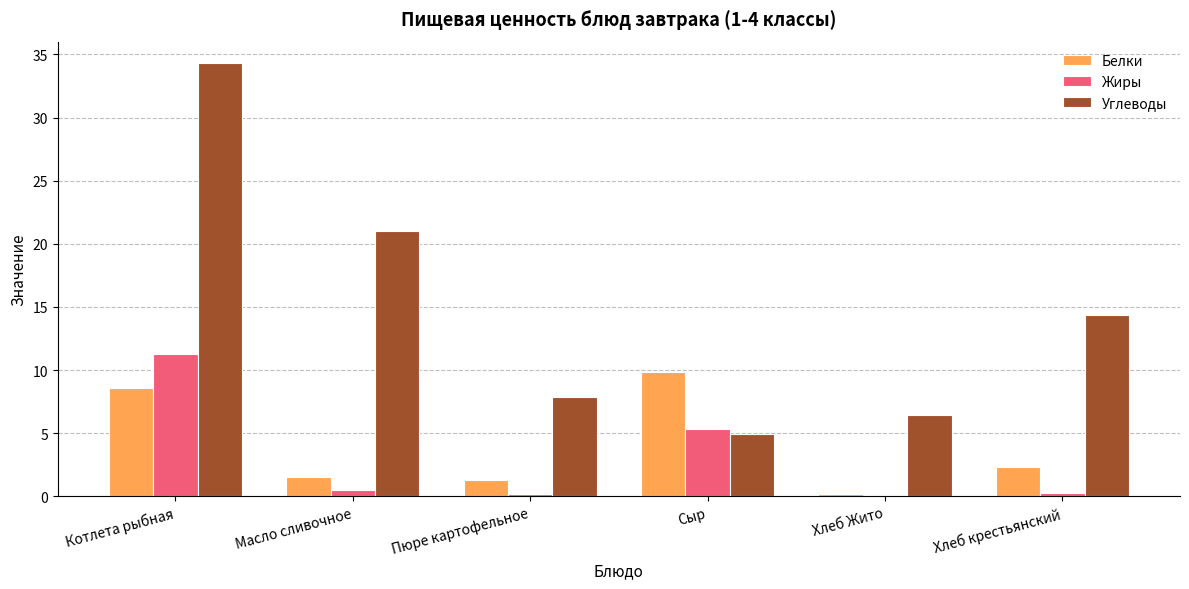

The Углеводы series shows 11.6 at Пюре картофельное. True or false?

False